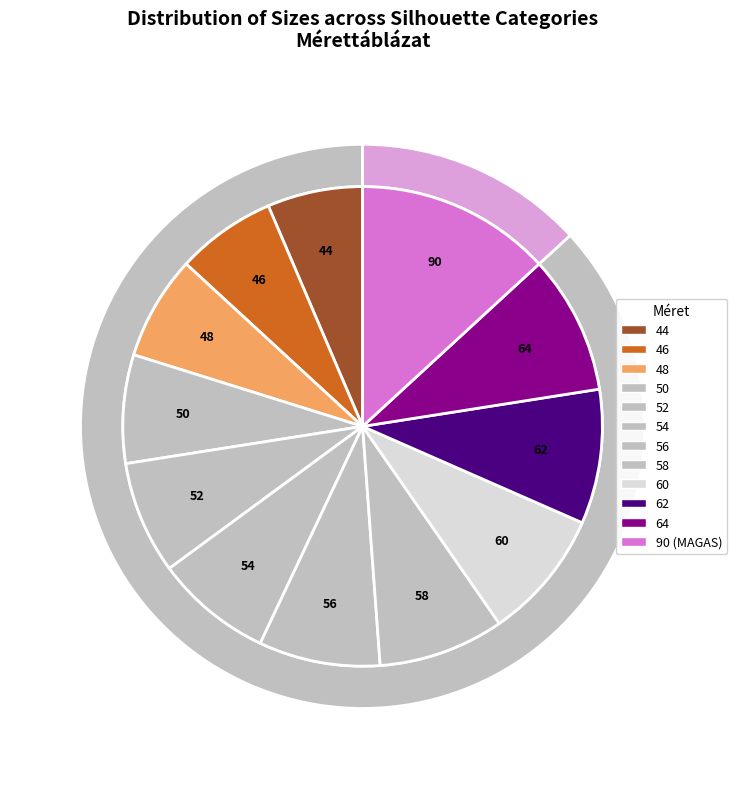

The 62 slice represents 9% of the pie. True or false?

True